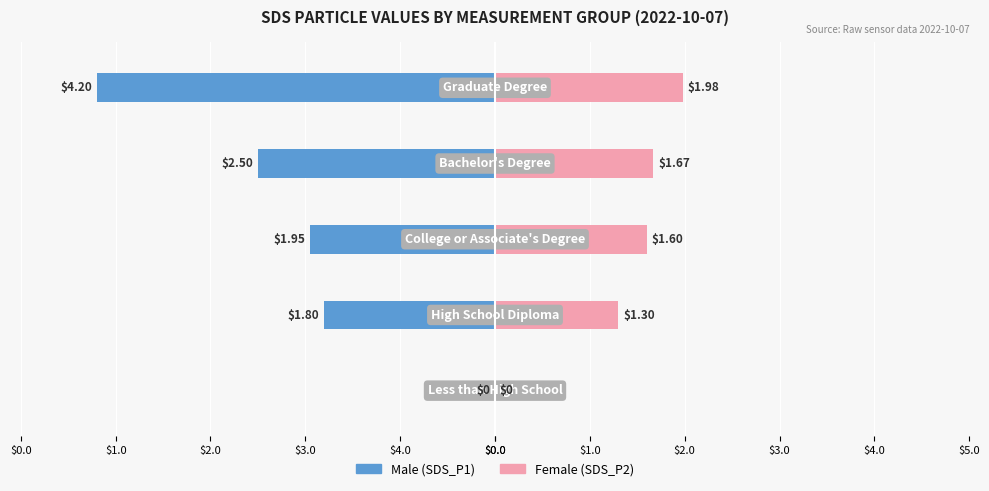

How many groups of bars are there?

5